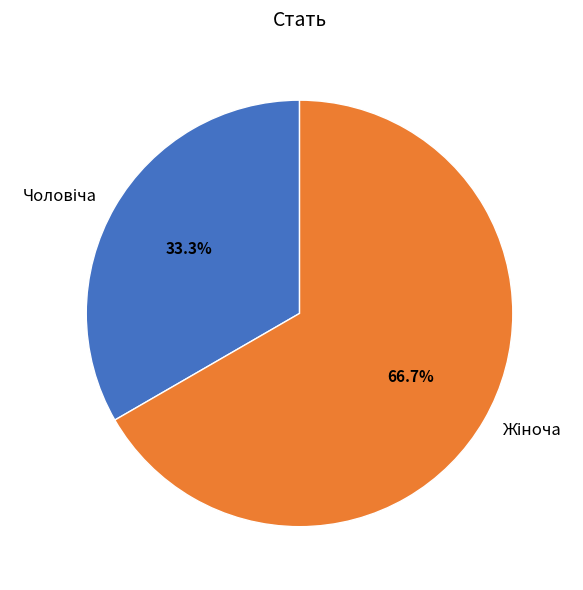

Is there a majority slice in this chart?

Yes